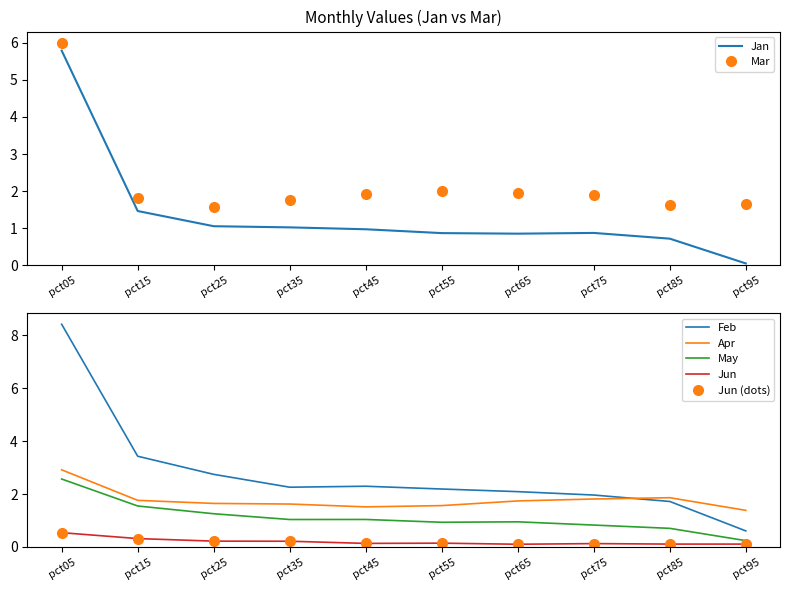

List the labels in order of Feb value, largest first.

pct05, pct15, pct25, pct45, pct35, pct55, pct65, pct75, pct85, pct95